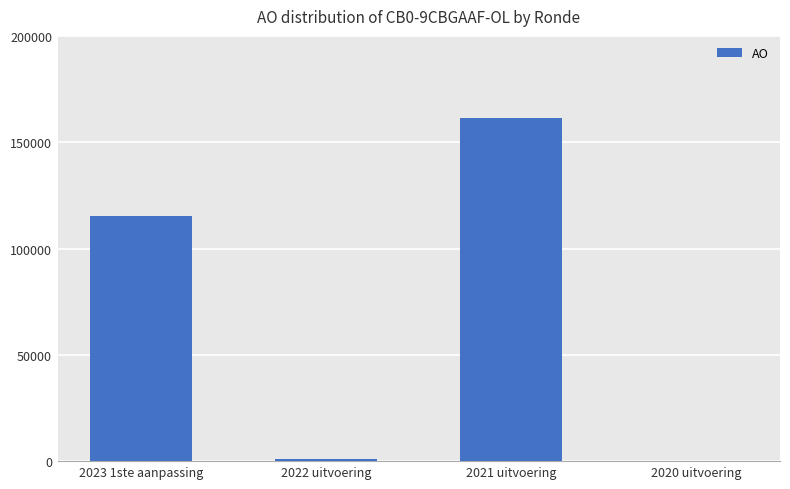

What is the sum of all values?

277438